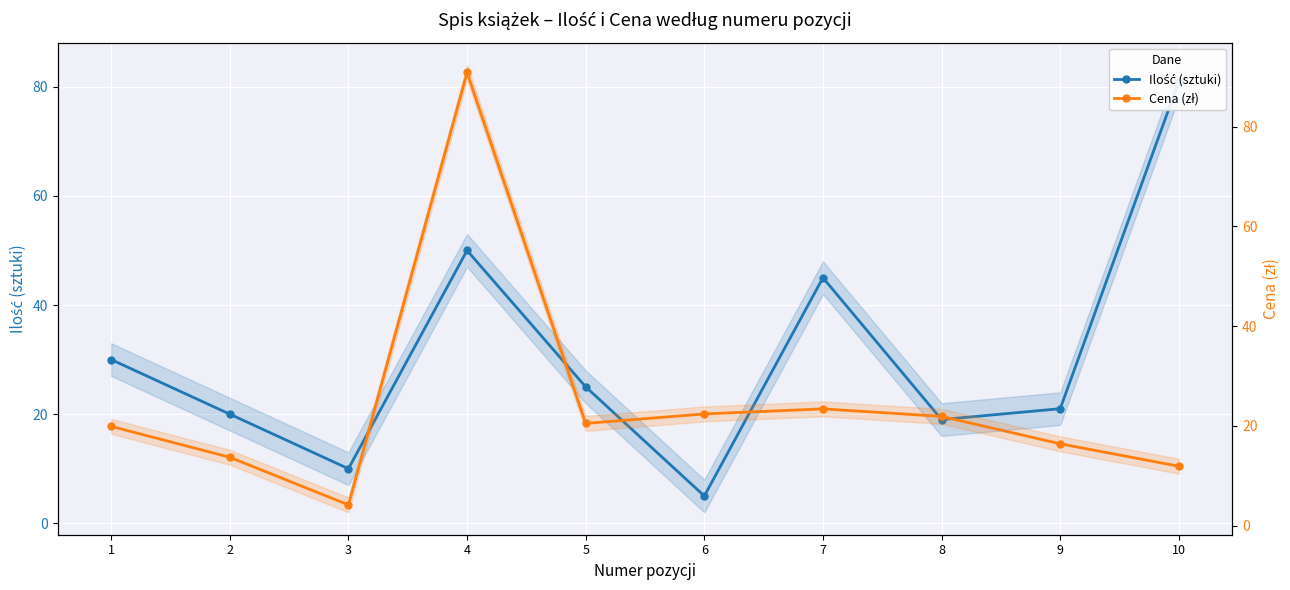

What value does the Ilość (sztuki) series have at 10?

81.0